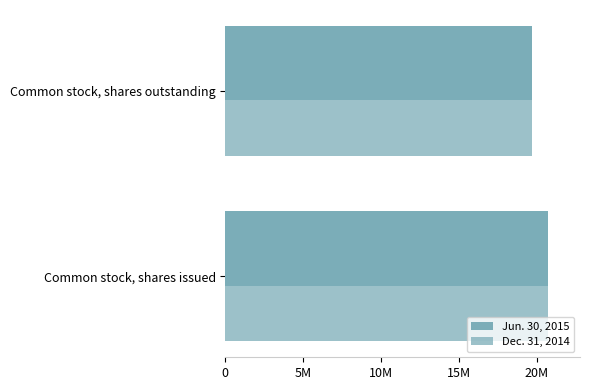

What position from the left is 5M?

2